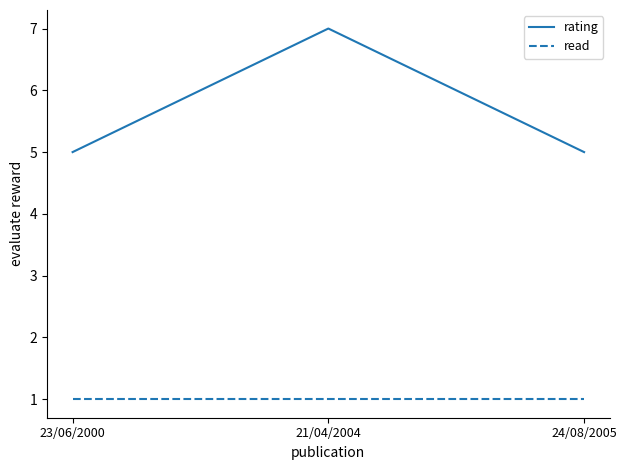

What is the minimum value for rating?

5